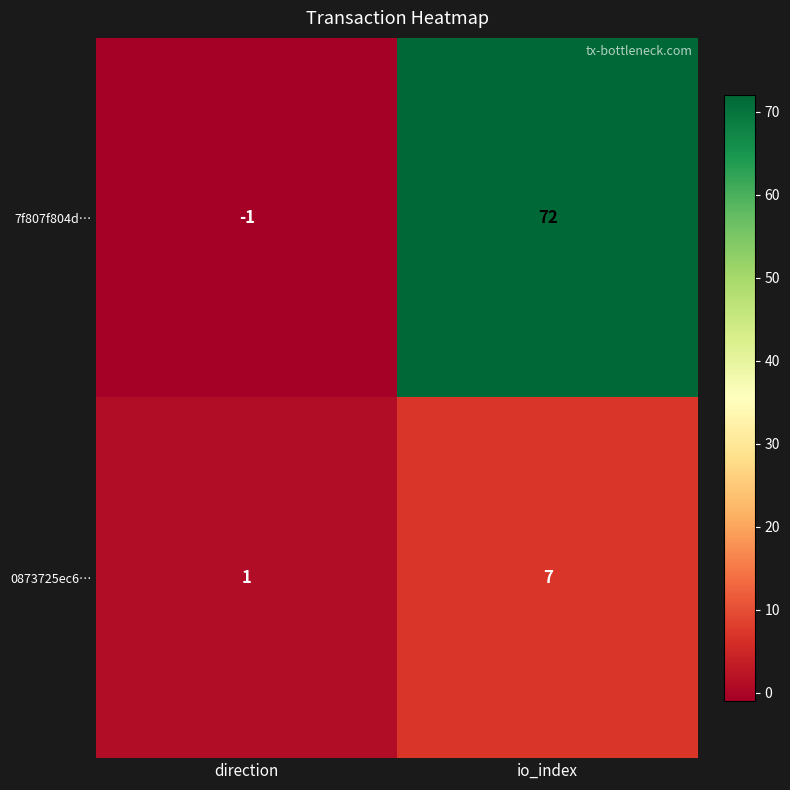

Which category has the lowest value across all series?

direction